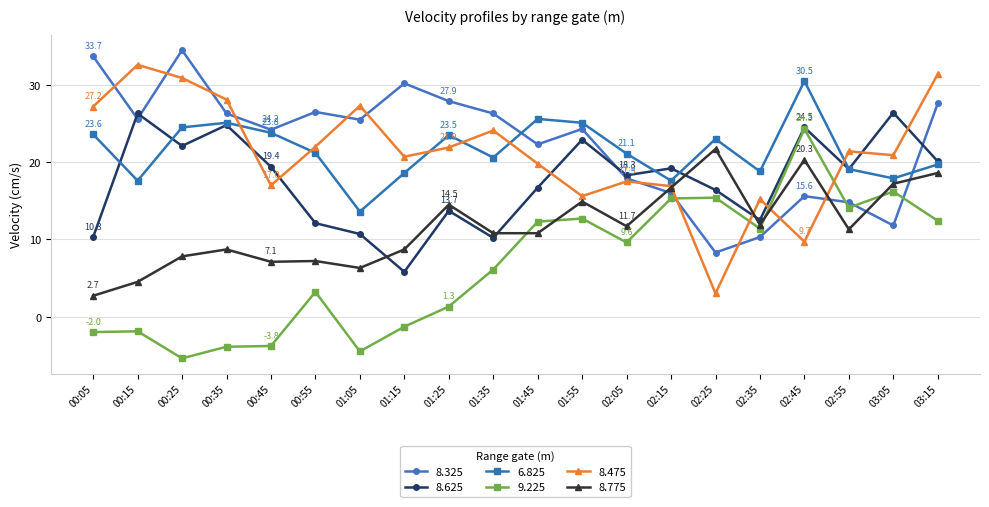

List the series in order of their peak value, lowest first.

8.775, 9.225, 8.625, 6.825, 8.475, 8.325